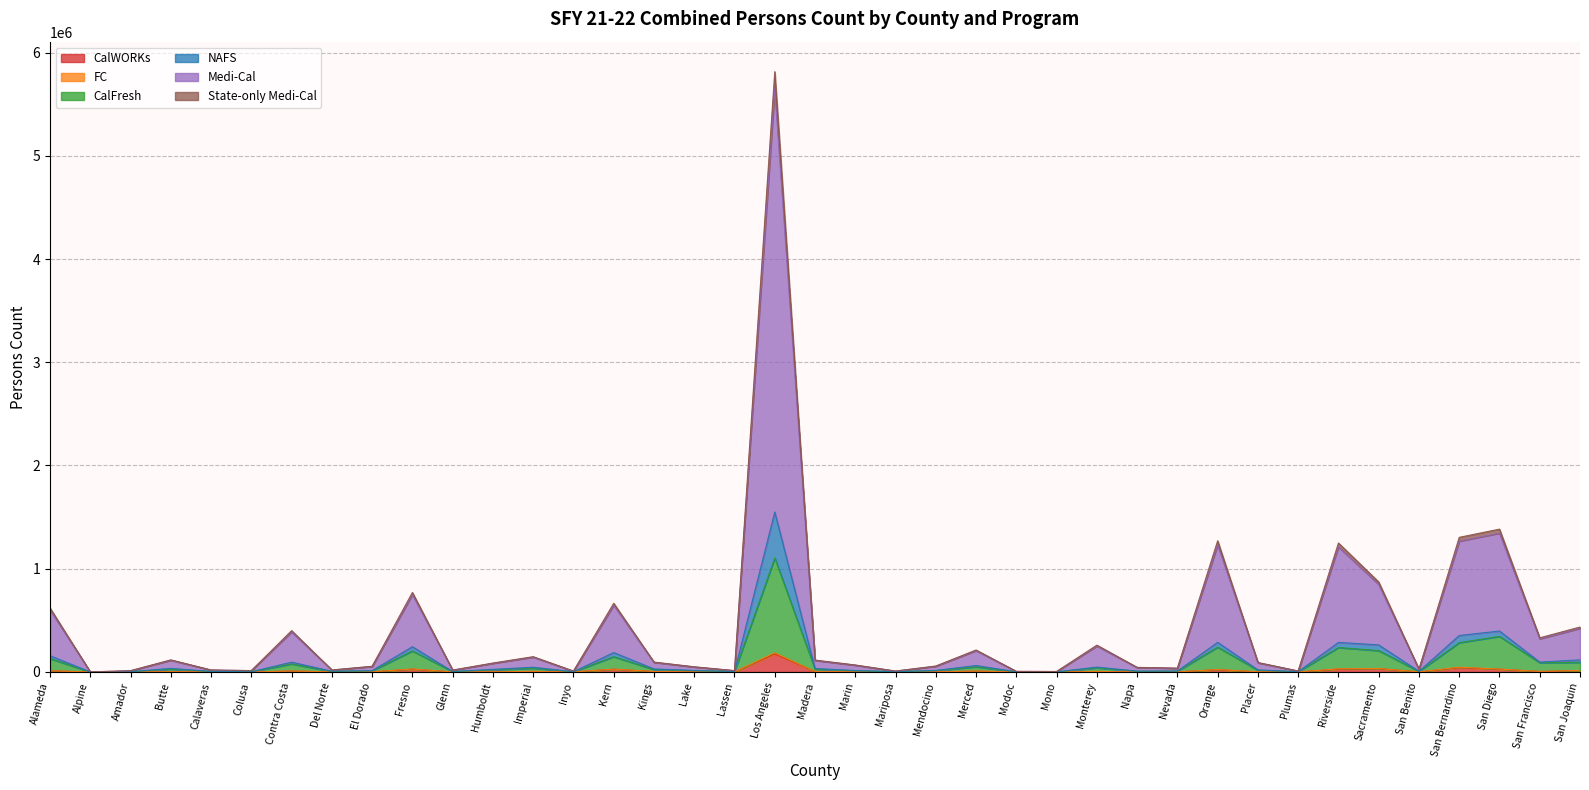

What is the label of the 28th point from the right?

Humboldt